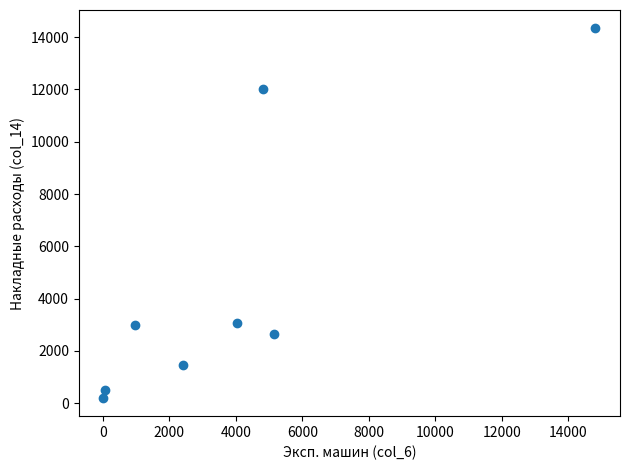

What is the average Y value?

4652